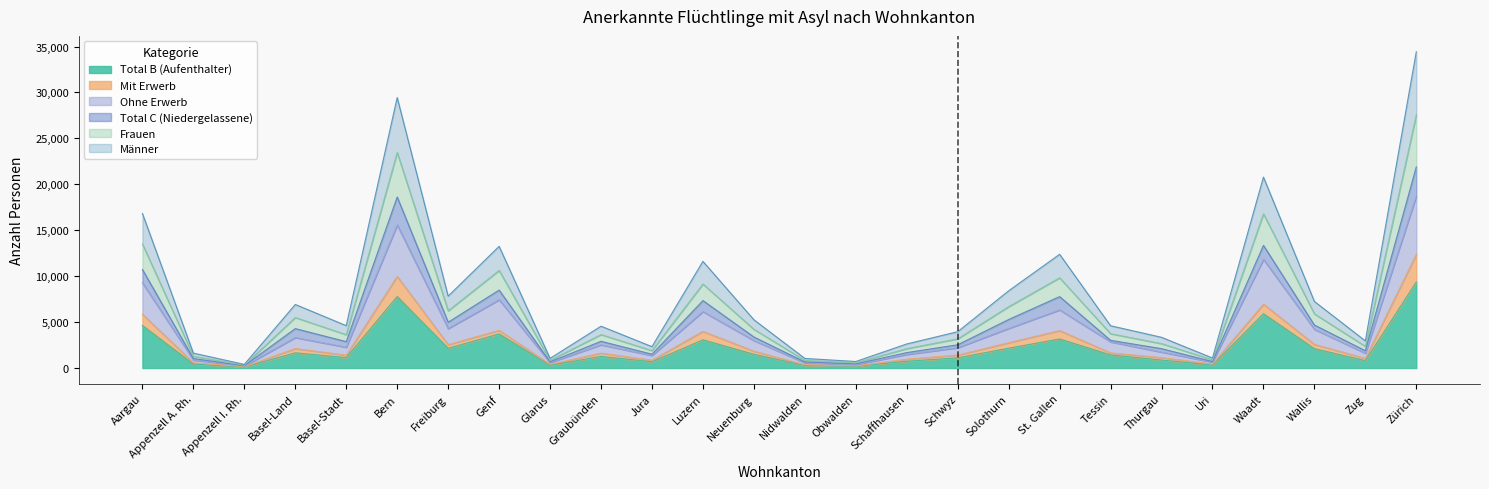

Does the chart display data point markers on the line(s)?

No